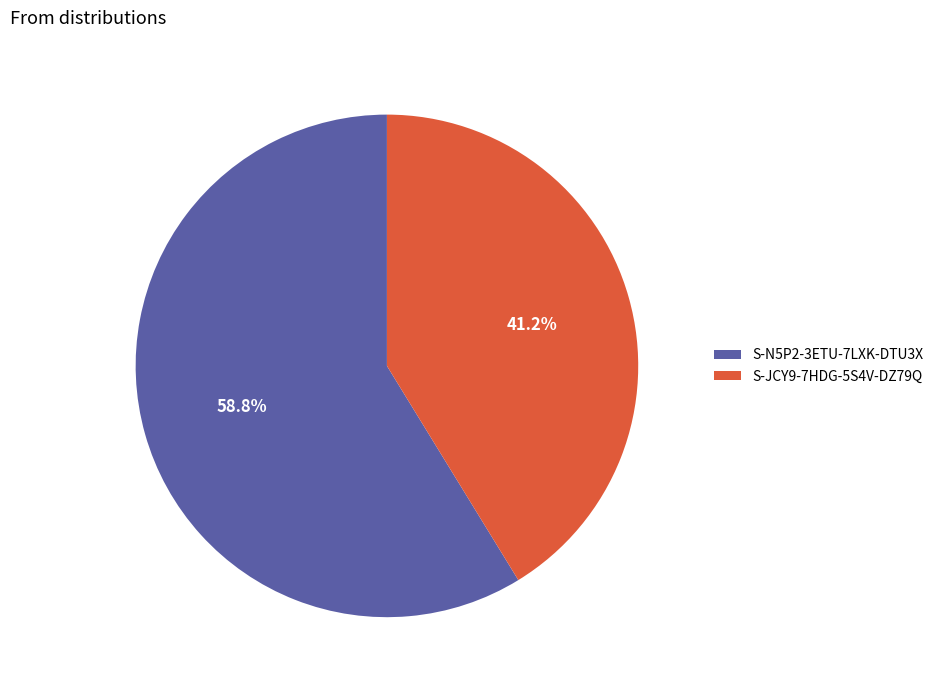

Rank the categories by value from lowest to highest.

S-JCY9-7HDG-5S4V-DZ79Q, S-N5P2-3ETU-7LXK-DTU3X